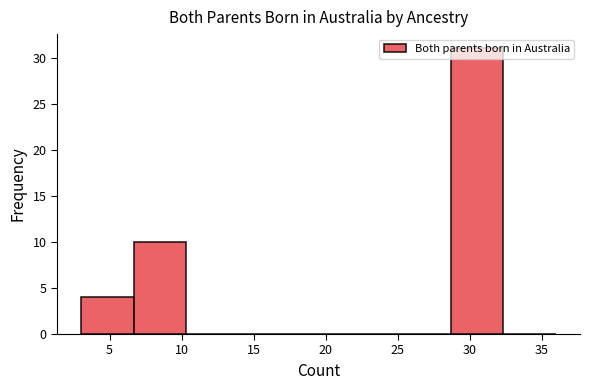

Reading left to right, transcribe this chart: for each bar, give the range it covers on the x-axis and its height. Neither the bar edges nor the heights are printed on the chart, so give them approximately, as read against the axes.

3.0 to 6.5: 4
6.5 to 10.5: 10
10.5 to 14.0: 0
14.0 to 17.5: 0
17.5 to 21.5: 0
21.5 to 25.0: 0
25.0 to 28.5: 0
28.5 to 32.5: 31
32.5 to 36.0: 0